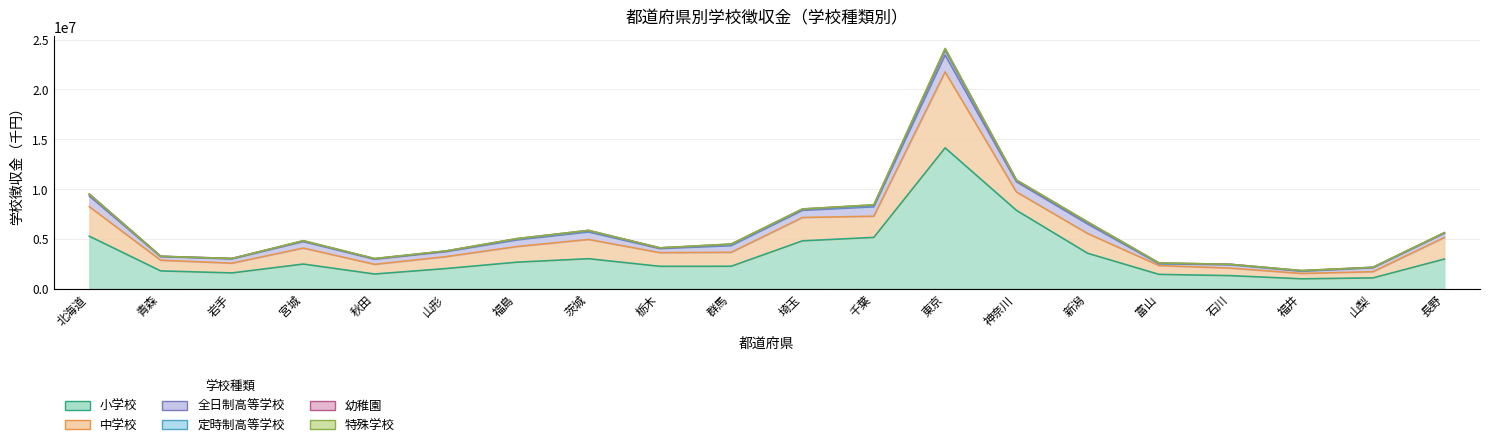

What is the value of the 幼稚園 point at the 4th from the left?

25147